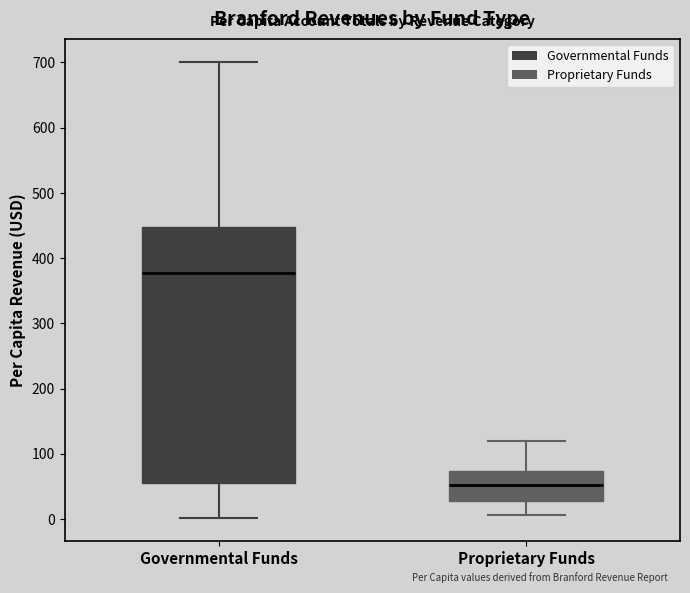

Reading left to right, read every box against the y-axis: the position of its median line, the range the box covers, and the ends of its whiskers. The values are not printed on the chart, so give them approximately, as read against the axis.

Governmental Funds: median 380, box 50 to 450, whiskers 0 to 700
Proprietary Funds: median 50, box 30 to 70, whiskers 10 to 120